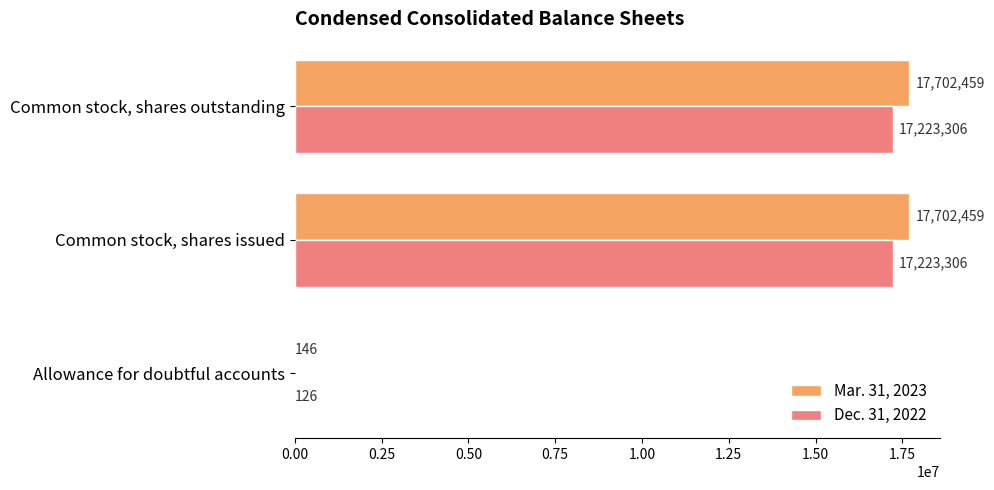

Is it true that Dec. 31, 2022 equals 23558814 at Common stock, shares outstanding?

False